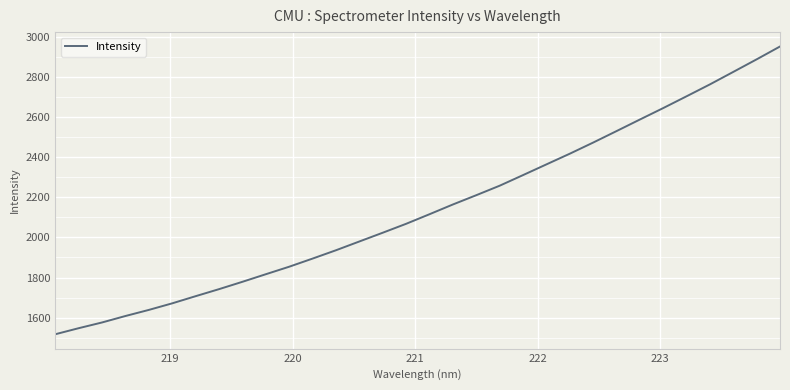

What is the difference between the maximum and minimum values?

1433.5